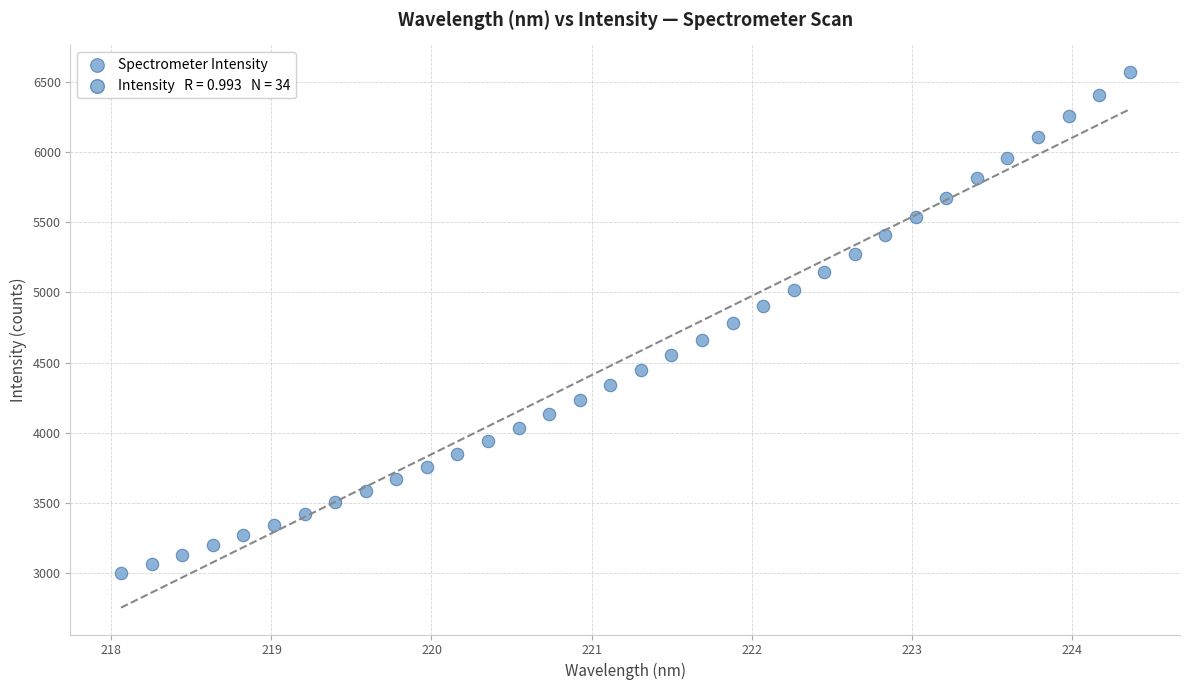

What is the range of X values (max minus min)?

6.3